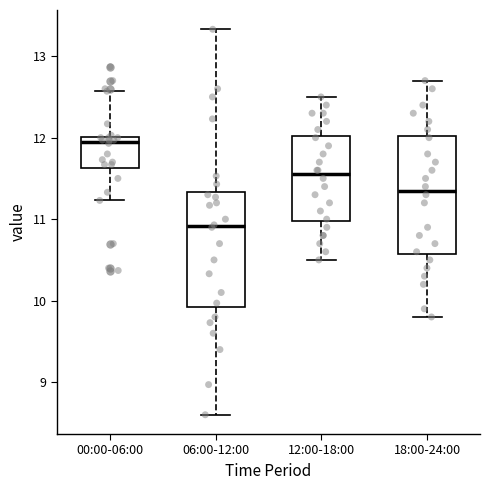

Where is the upper edge of the box for 06:00-12:00 on the y-axis? The values are not printed on the chart, so give them approximately, as read against the axis.

11.3